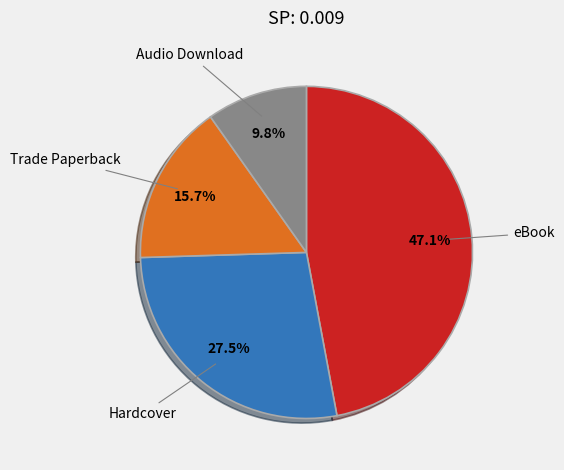

Is there a majority slice in this chart?

No